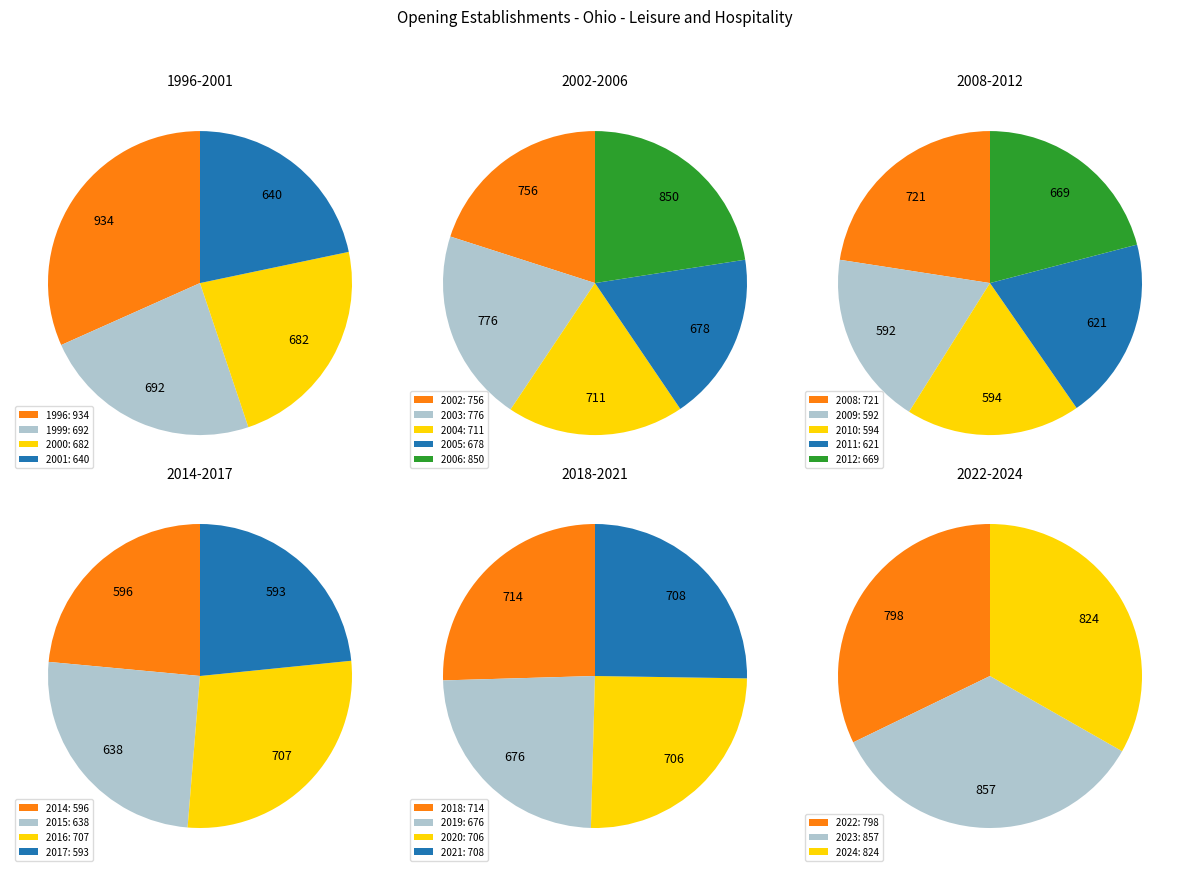

Between 2015 and 2008, which is larger?

2008